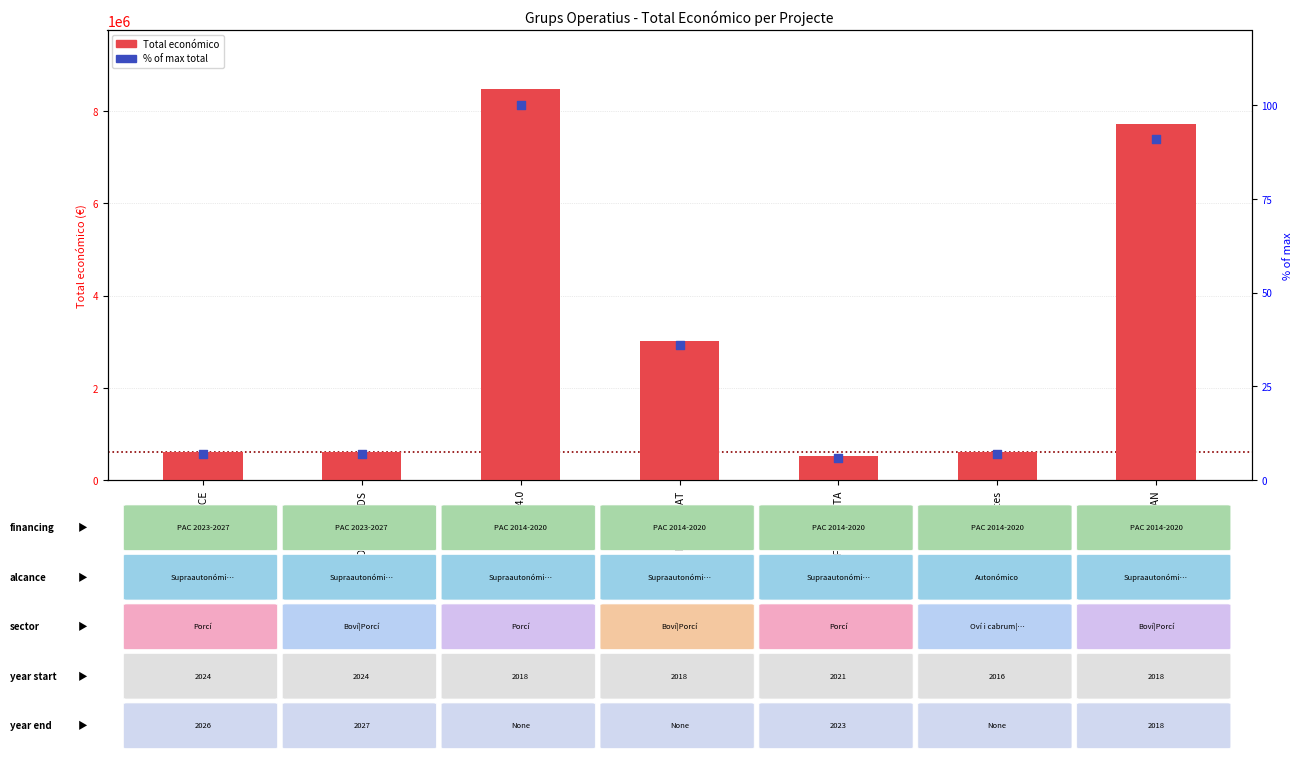

Which series reaches the maximum Y coordinate?

Total económico